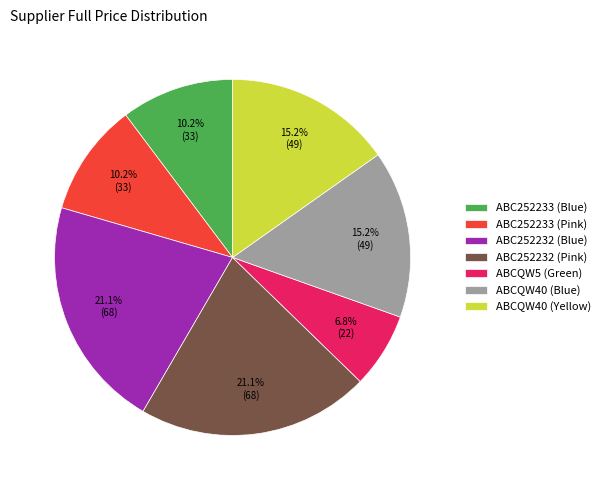

What percentage is NOT represented by ABC252233 (Blue)?

89.8%